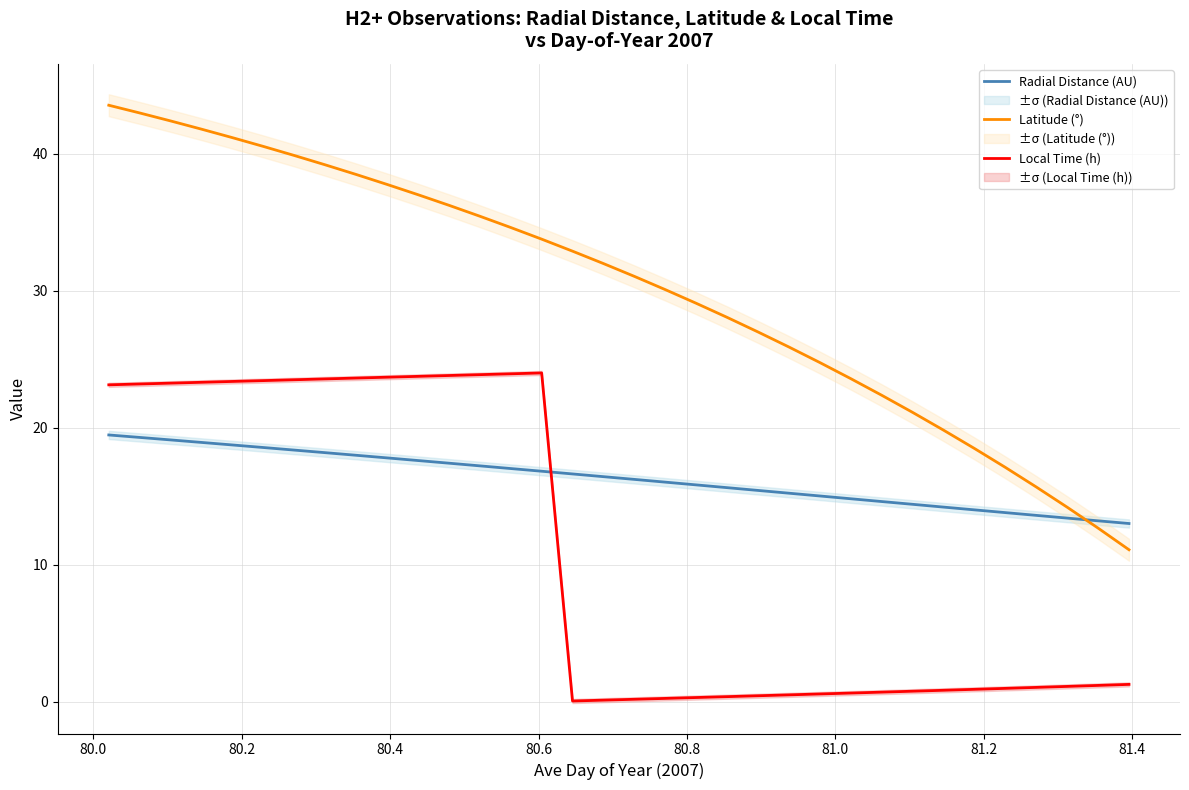

How many values in the Latitude (°) series exceed 31?

18